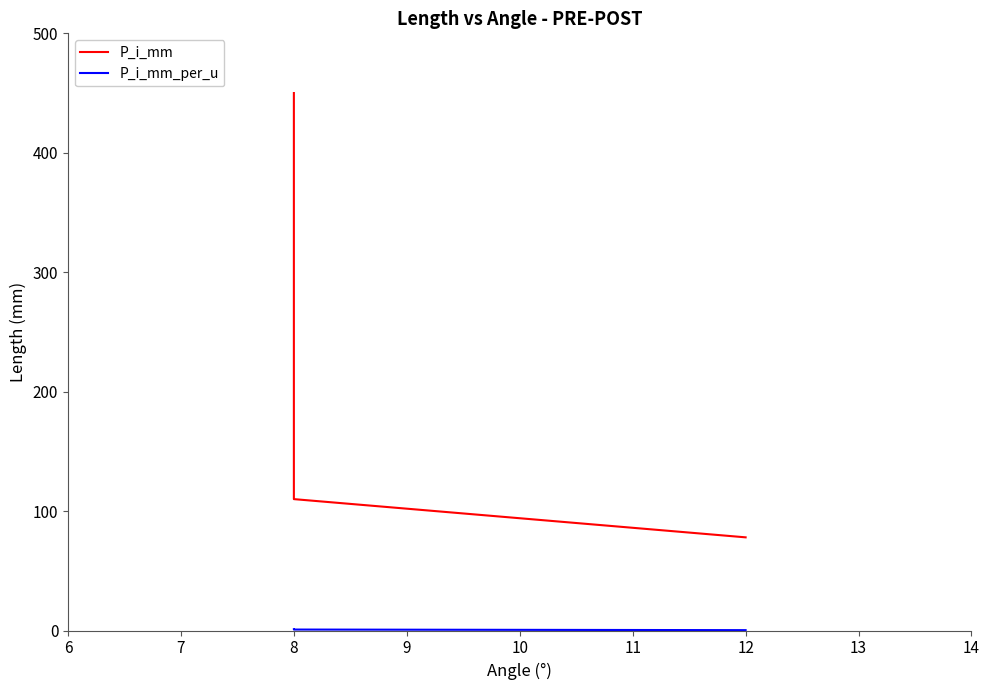

What is the smallest value displayed?

0.3